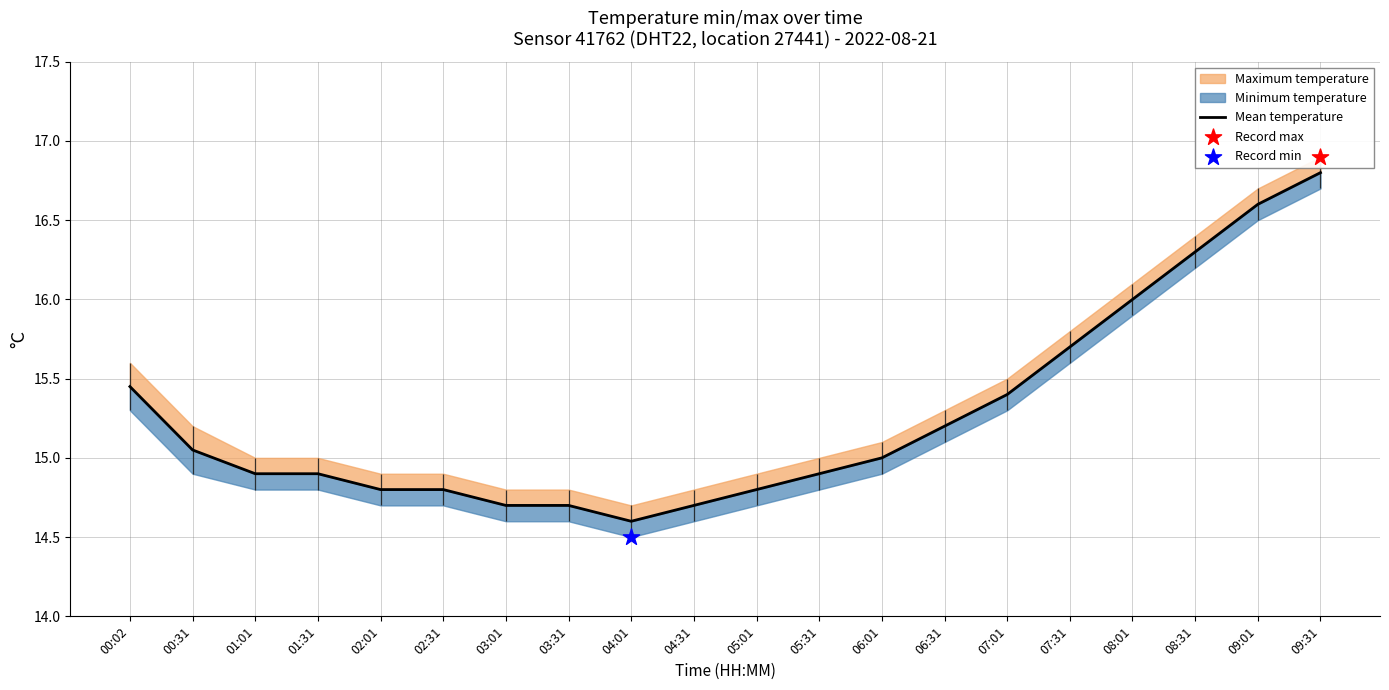

Which has a higher value, 05:01 or 03:01?

05:01